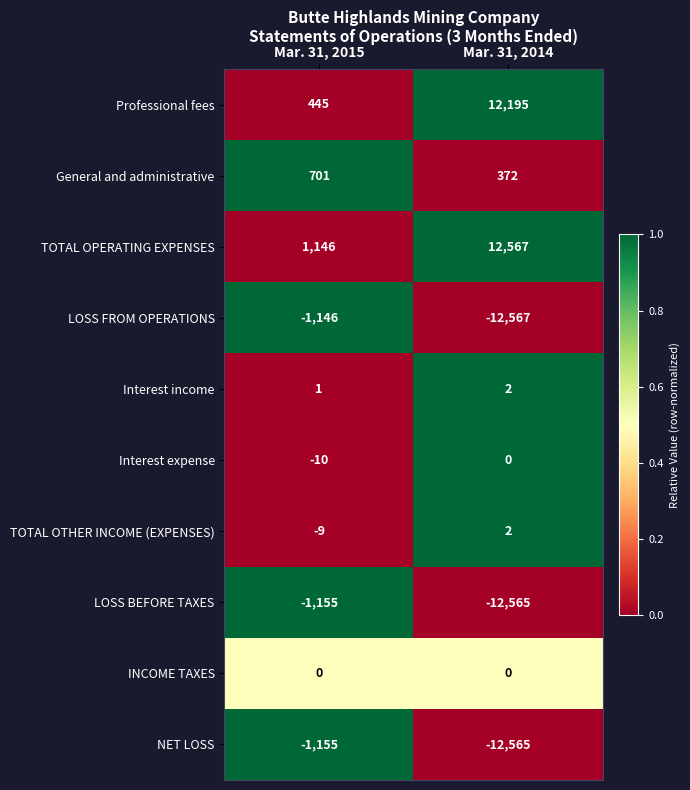

Which series changed the most between Mar. 31, 2015 and Mar. 31, 2014?

Professional fees